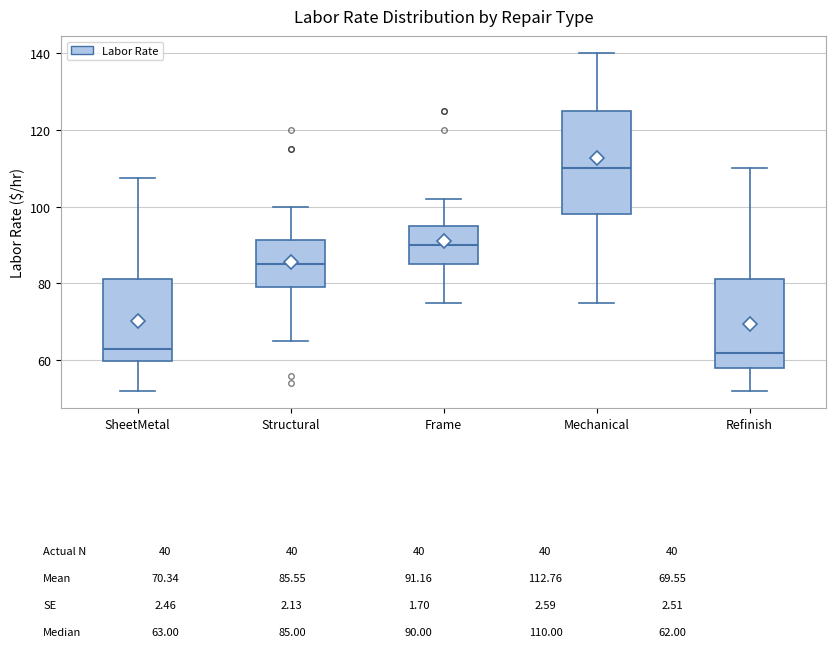

Reading left to right, transcribe this box plot: for each box, give where its median line is, the range the box spans, and where its two whiskers end, as read against the y-axis. The values are not printed on the chart, so give them approximately, as read against the axis.

SheetMetal: median 64, box 60 to 82, whiskers 52 to 108
Structural: median 86, box 80 to 92, whiskers 66 to 100
Frame: median 90, box 86 to 96, whiskers 76 to 102
Mechanical: median 110, box 98 to 126, whiskers 76 to 140
Refinish: median 62, box 58 to 82, whiskers 52 to 110